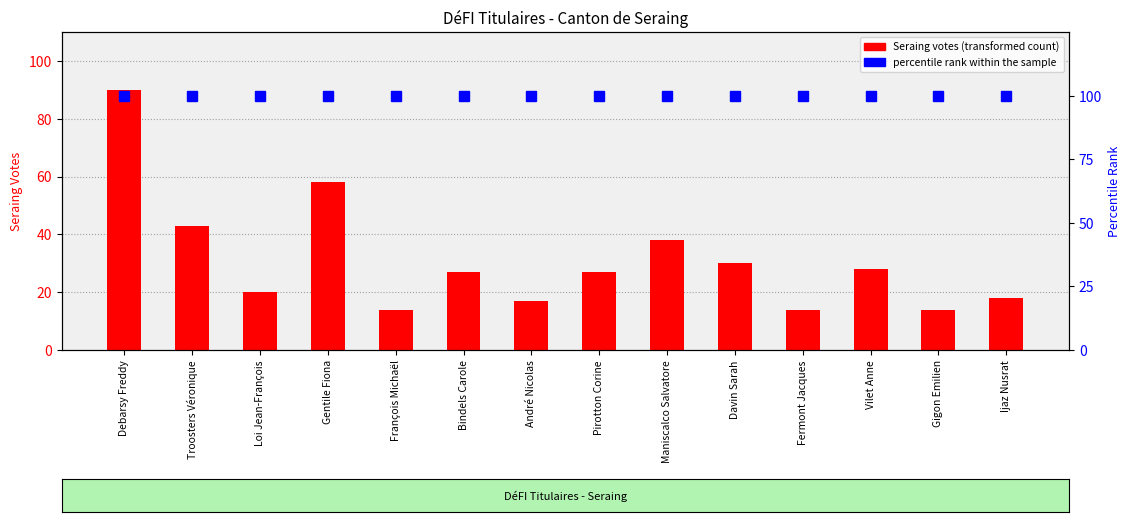

Which series has the largest range (max minus min)?

Seraing votes